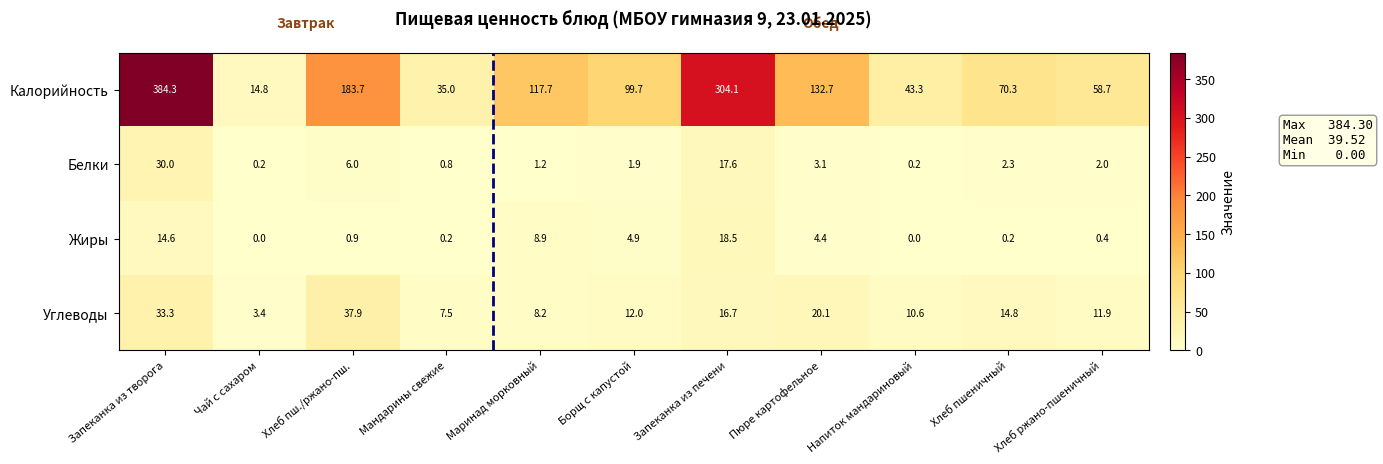

What is the difference between the second highest and minimum values in the Белки series?

17.4